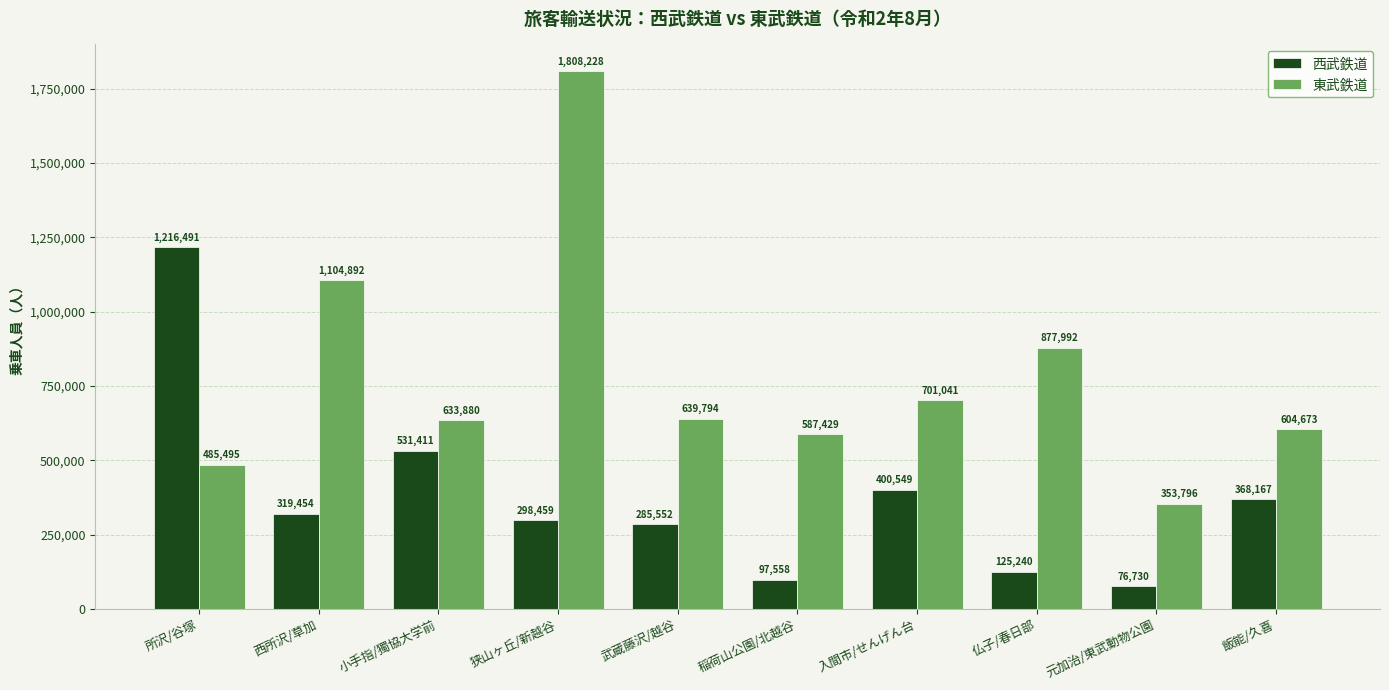

At how many categories does at least one series exceed 1235773?

1